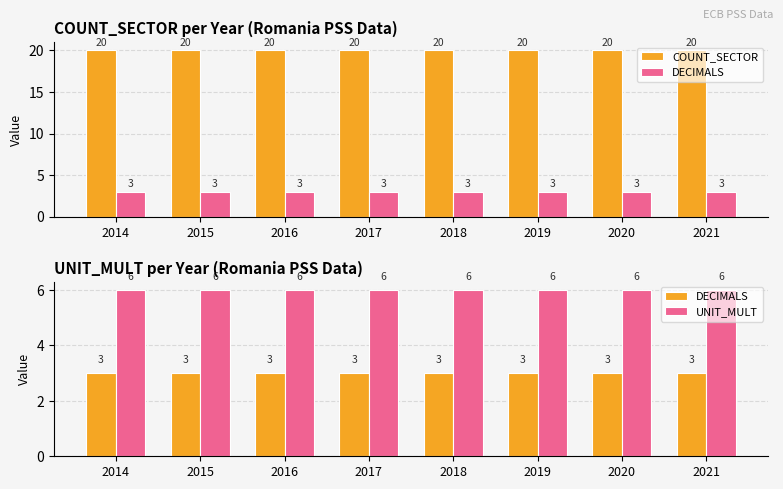

Is the value of UNIT_MULT at 2020 greater than the value of COUNT_SECTOR at 2015?

No